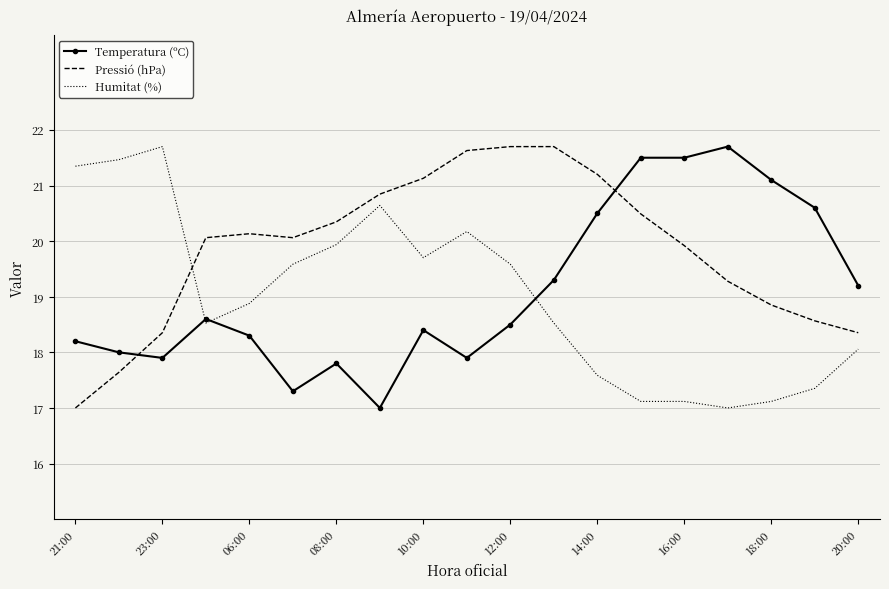

What is the minimum value shown in the chart?

17.0